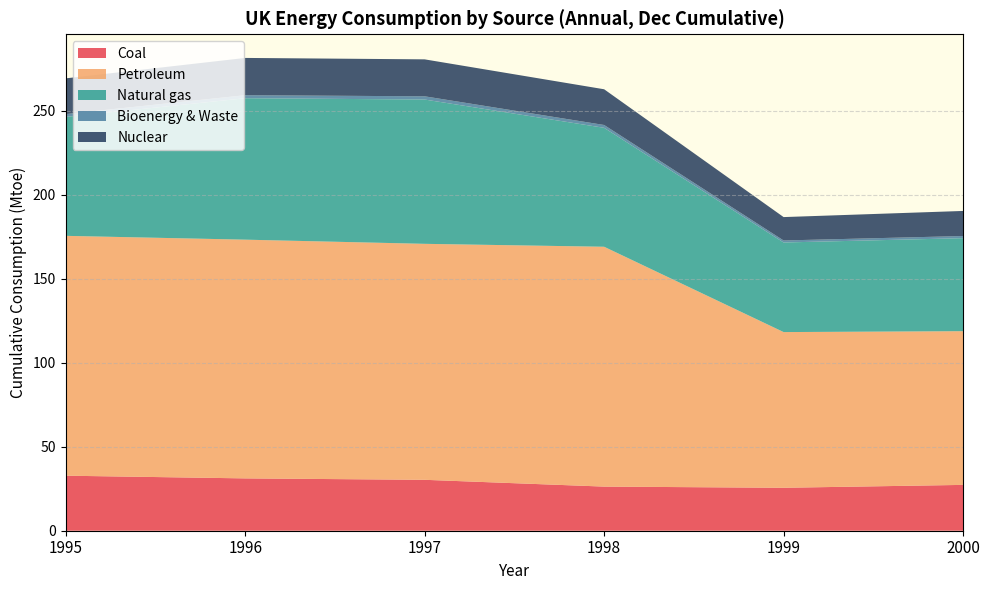

Reading left to right, what are all the values shown in this chart?

Coal: 32.8	31.1	30.3	26.3	25.6	27.3
Petroleum: 142.7	142.1	140.4	142.7	92.7	91.5
Natural gas: 70.8	84.2	85.9	70.8	53.3	55.4
Bioenergy & Waste: 1.7	1.8	1.9	1.7	1.2	1.3
Nuclear: 21.3	22.2	22.0	21.3	13.9	14.9